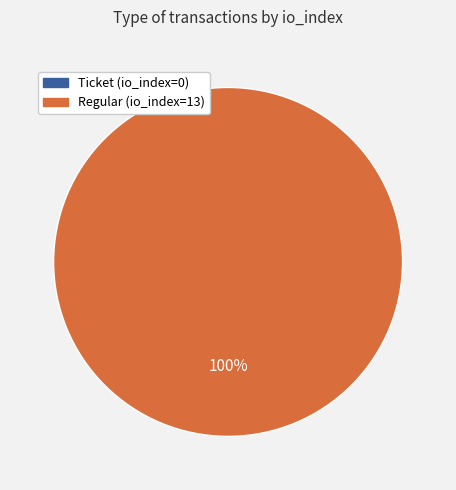

Is Ticket (io_index=0) the majority of the pie?

No